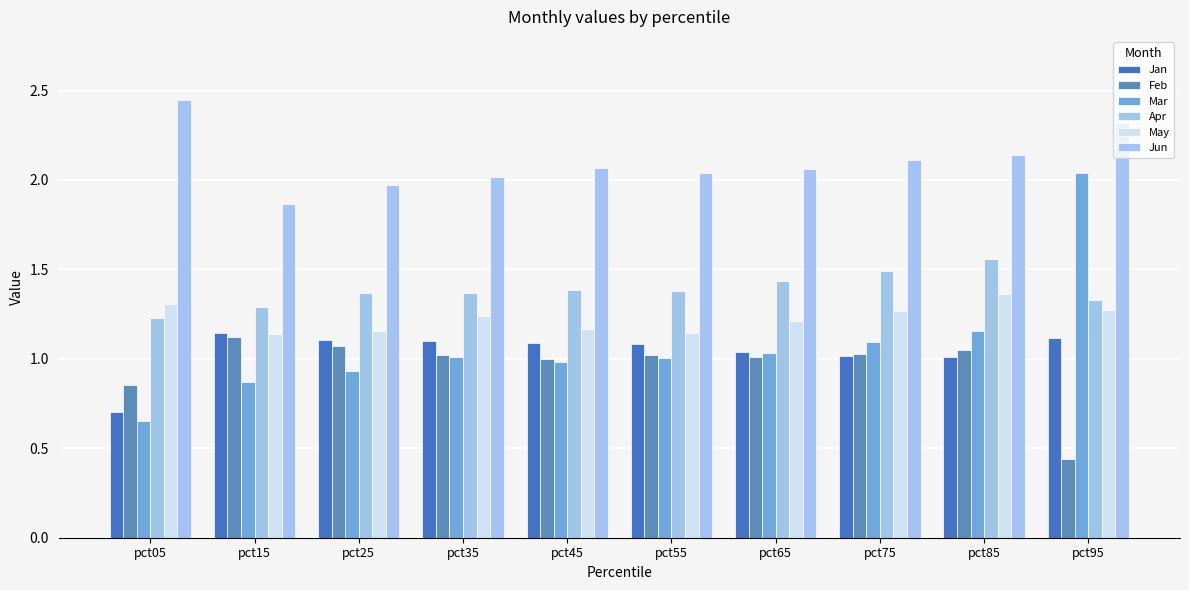

Reading right to left, extract all data points from this chart.

Jan: 1.1	1.0	1.0	1.0	1.1	1.1	1.1	1.1	1.1	0.7
Feb: 0.4	1.0	1.0	1.0	1.0	1.0	1.0	1.1	1.1	0.9
Mar: 2.0	1.2	1.1	1.0	1.0	1.0	1.0	0.9	0.9	0.7
Apr: 1.3	1.6	1.5	1.4	1.4	1.4	1.4	1.4	1.3	1.2
May: 1.3	1.4	1.3	1.2	1.1	1.2	1.2	1.2	1.1	1.3
Jun: 2.3	2.1	2.1	2.1	2.0	2.1	2.0	2.0	1.9	2.4